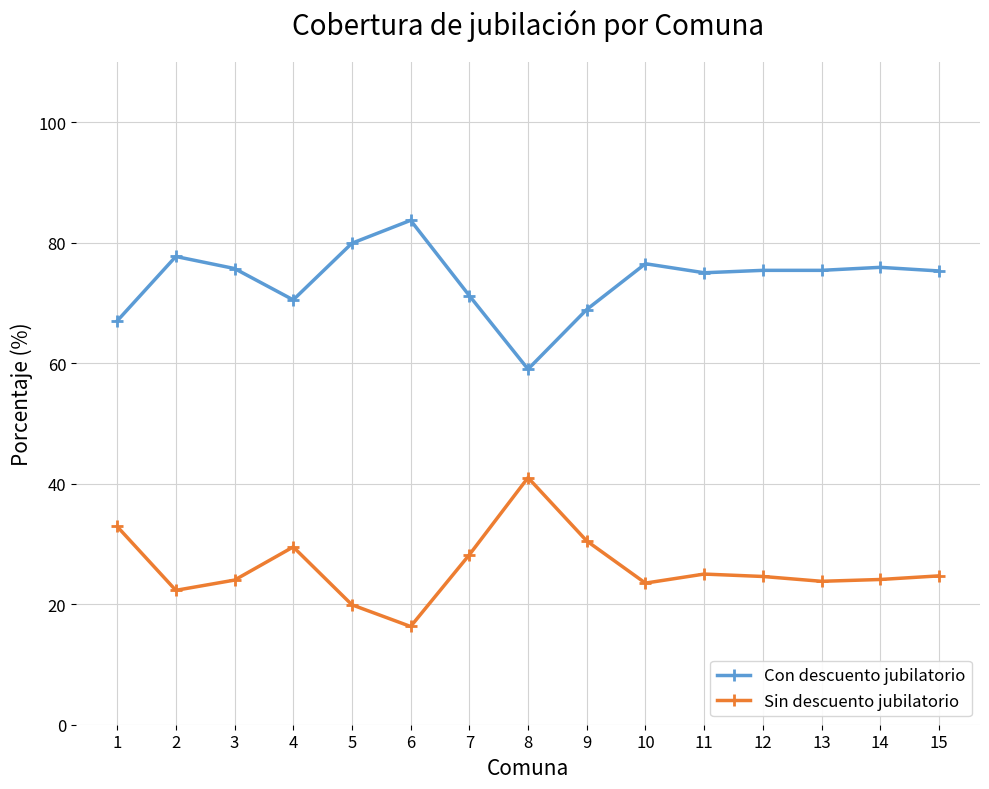

What is the value of the Sin descuento jubilatorio point at the 13th from the left?

23.8